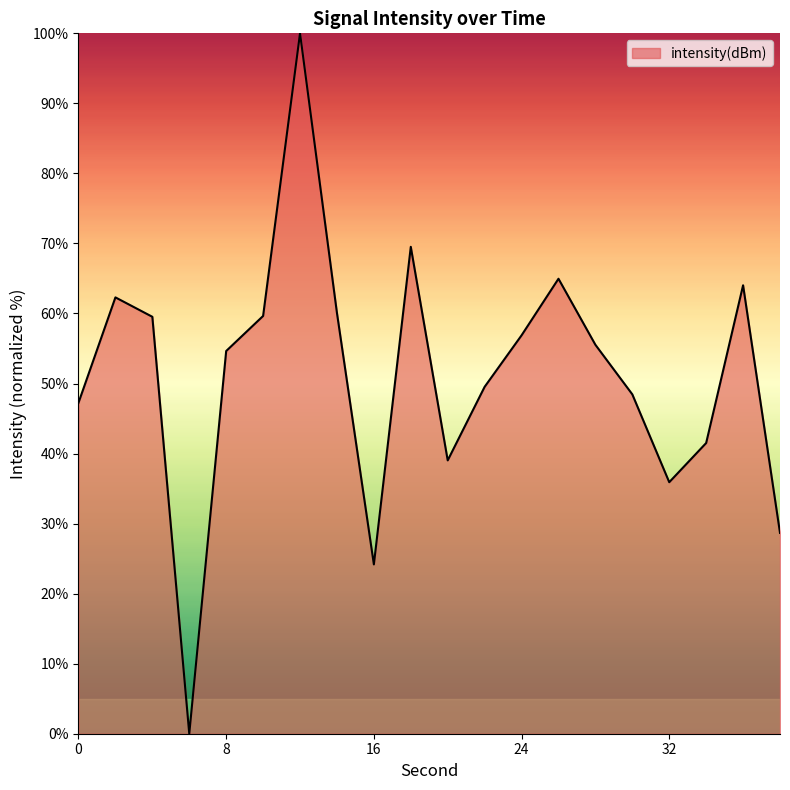

What is the greatest value displayed?

100.0